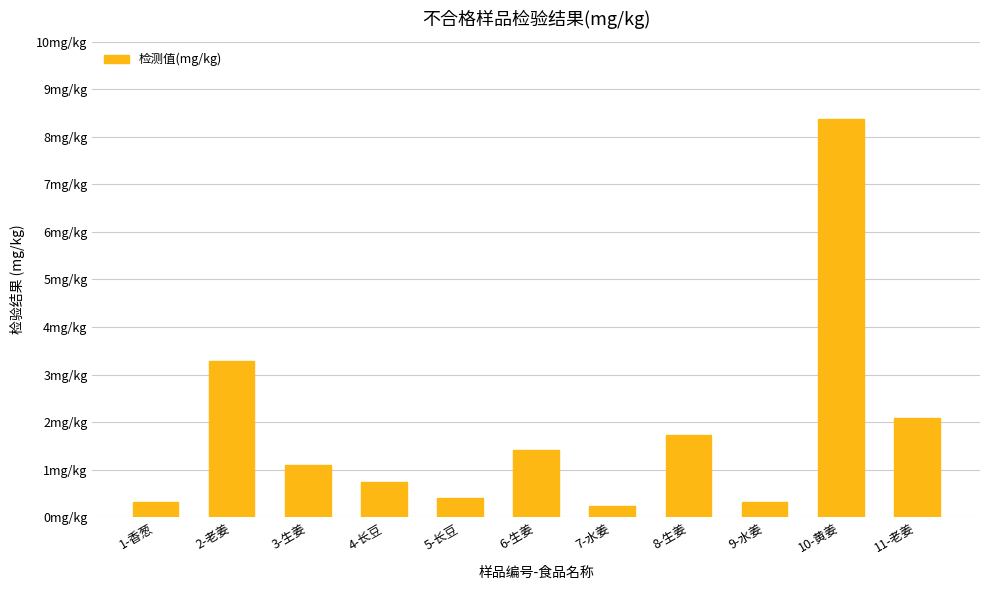

What position from the right is 10-黄姜?

2